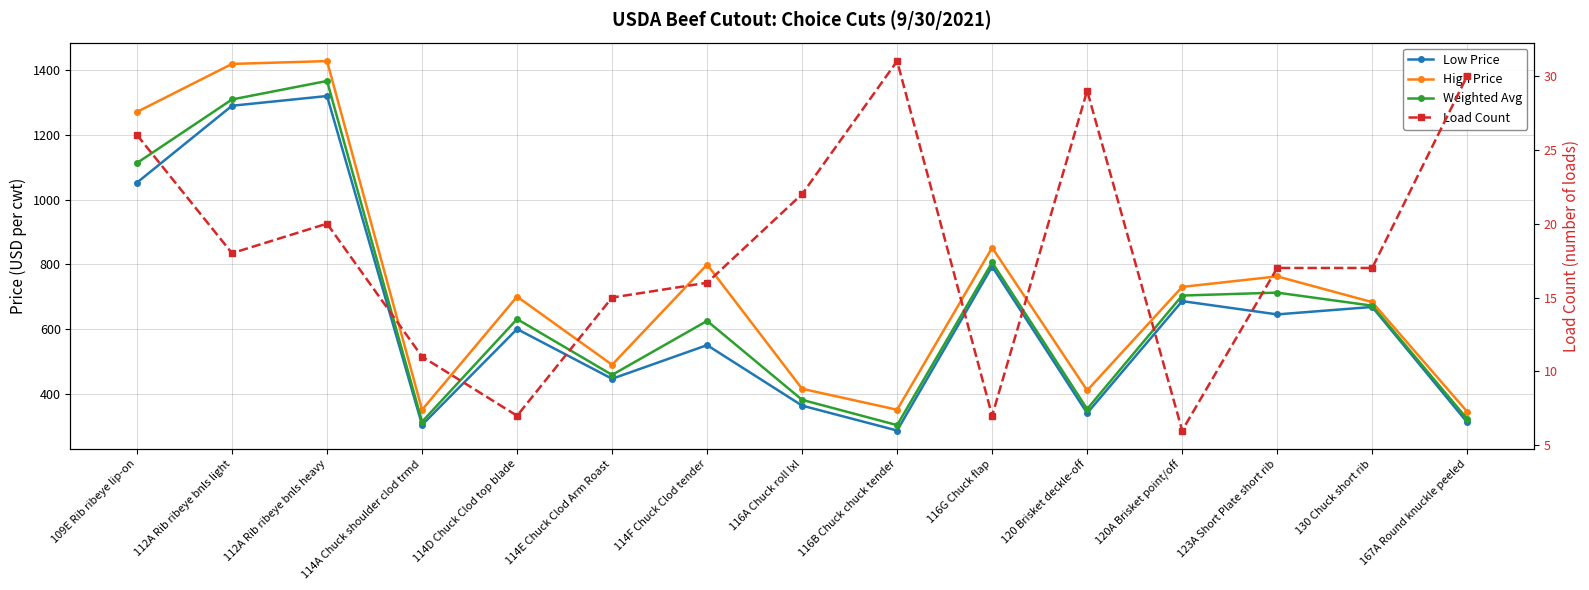

What is the difference between the second highest and second lowest values in the Load Count series?

23.0